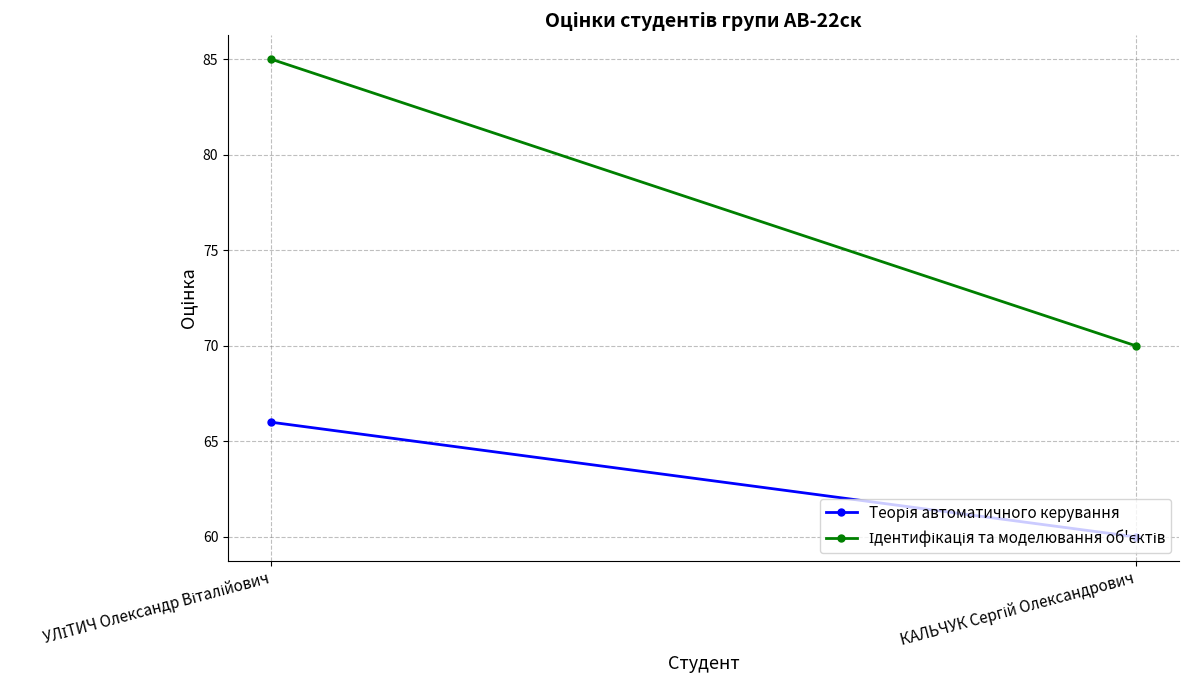

At how many categories does at least one series exceed 70?

1